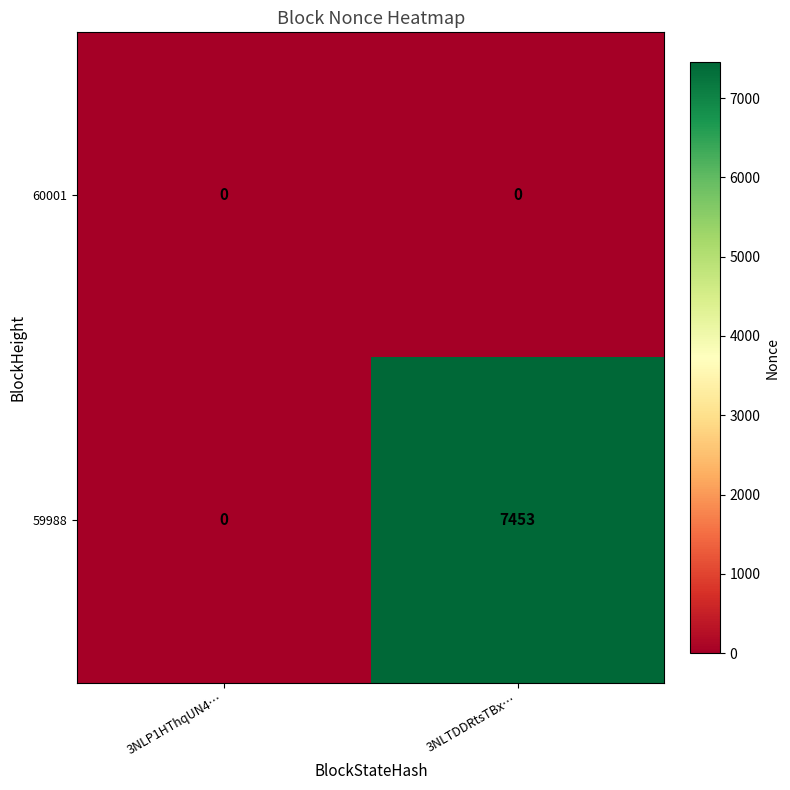

What is the difference between the maximum and minimum values in the 59988 series?

7453